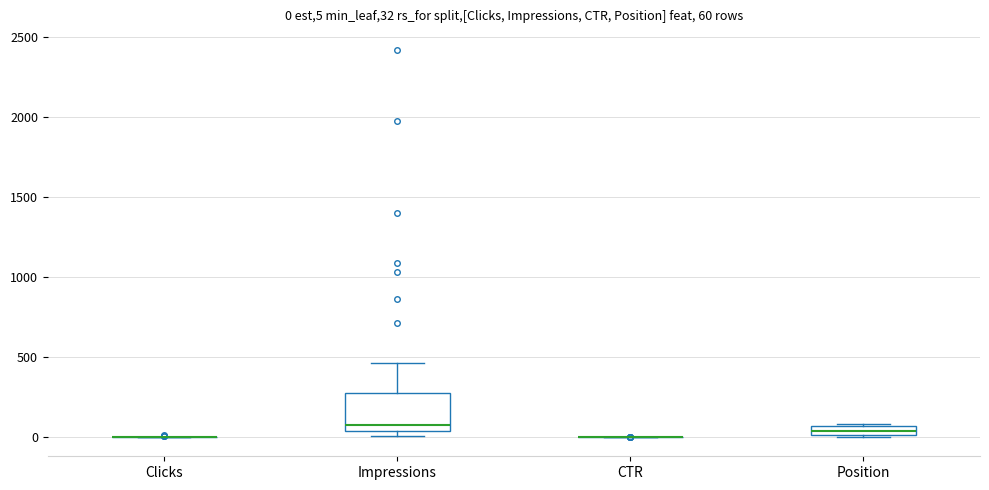

Comparing the boxes themselves (not the whiskers), which one is the tallest?

Impressions